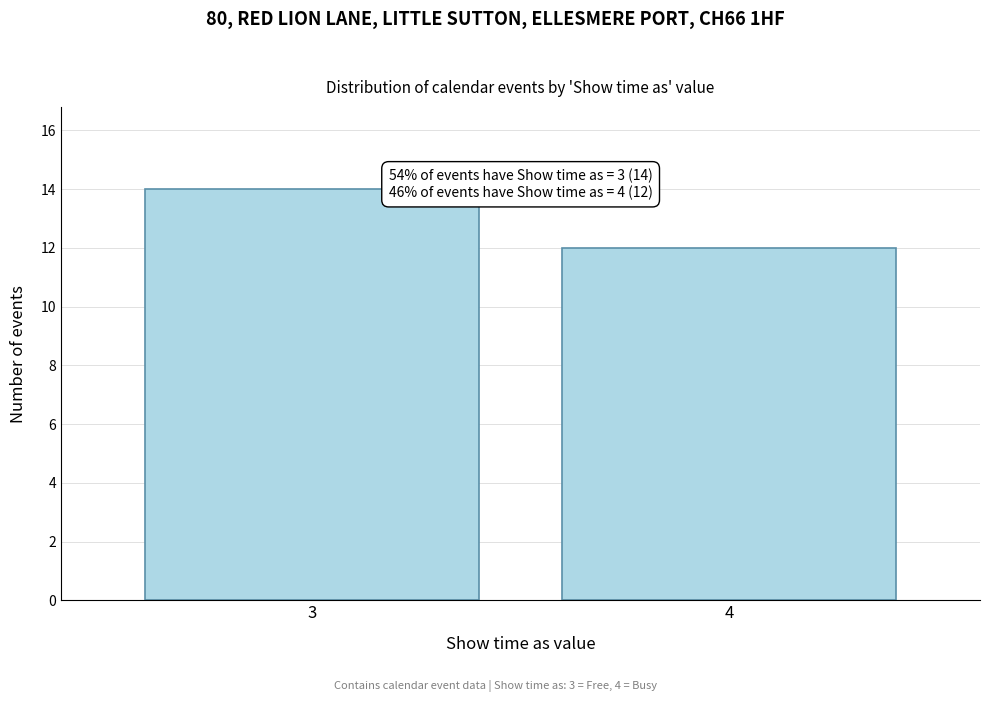

Reading left to right, transcribe all the data shown in this chart.

14	12